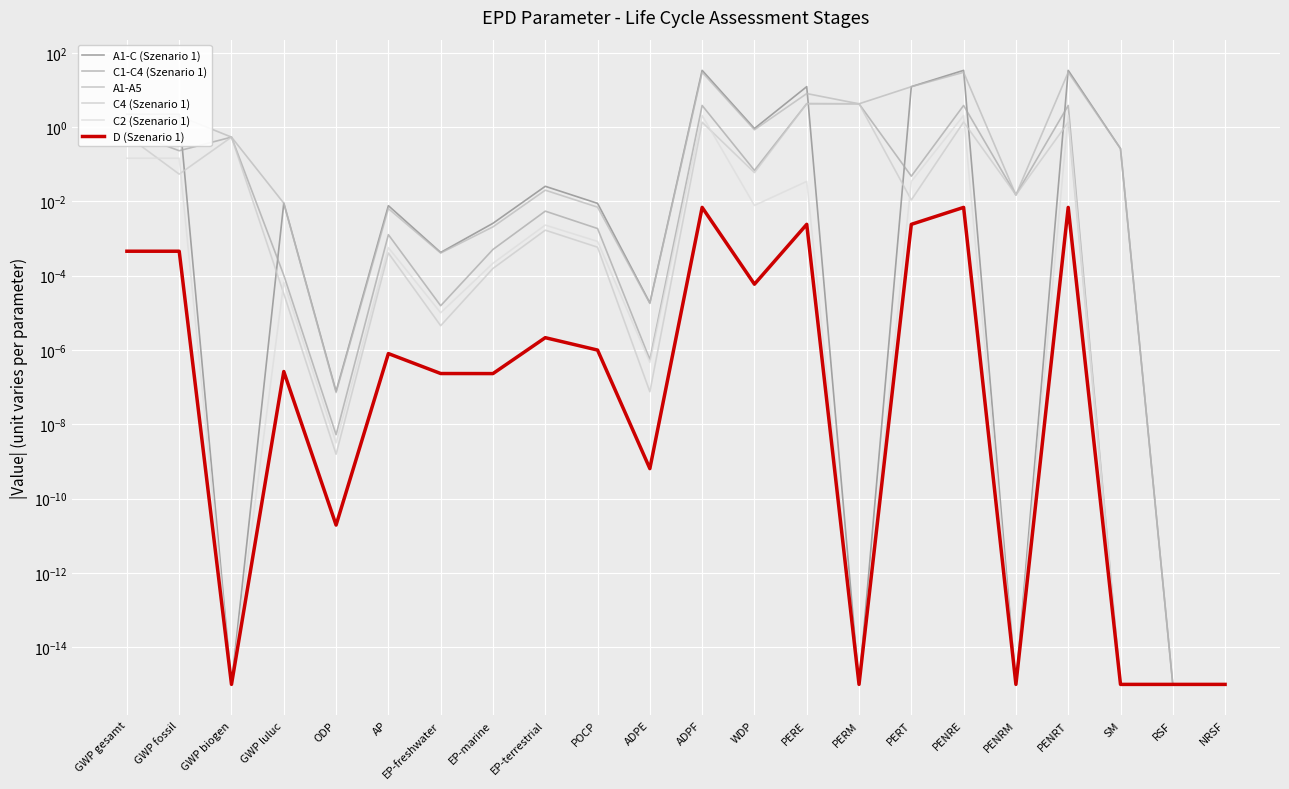

What are all the series names shown in the legend?

A1-C (Szenario 1), C1-C4 (Szenario 1), A1-A5, C4 (Szenario 1), C2 (Szenario 1), D (Szenario 1)